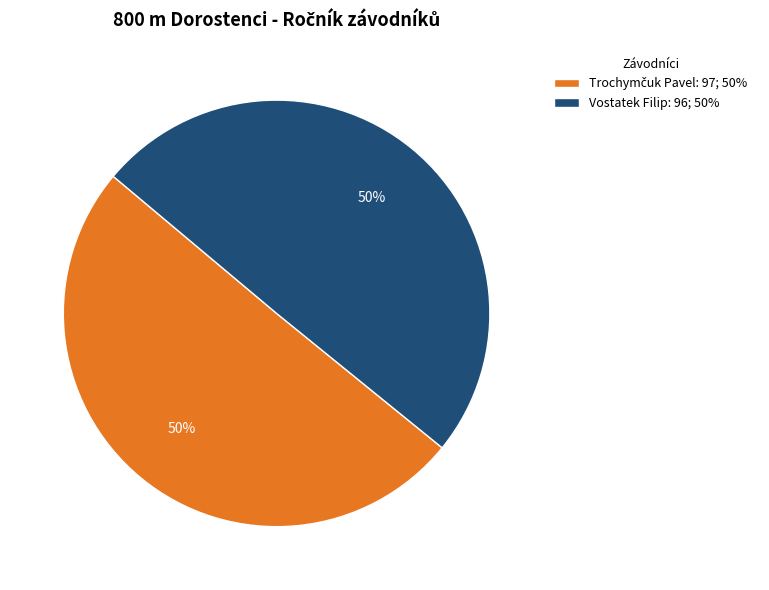

The Vostatek Filip slice represents 41% of the pie. True or false?

False